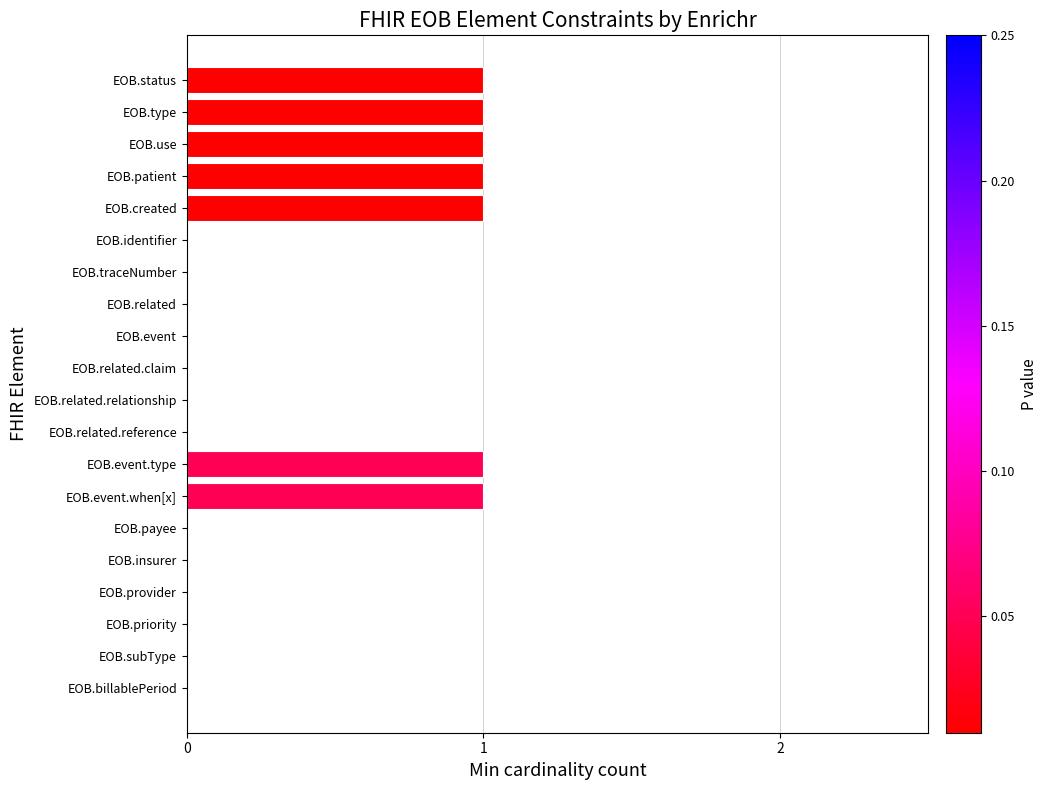

Reading top to bottom, what are all the values shown in this chart?

EOB.status=1	EOB.type=1	EOB.use=1	EOB.patient=1	EOB.created=1	EOB.identifier=0	EOB.traceNumber=0	EOB.related=0	EOB.event=0	EOB.related.claim=0	EOB.related.relationship=0	EOB.related.reference=0	EOB.event.type=1	EOB.event.when[x]=1	EOB.payee=0	EOB.insurer=0	EOB.provider=0	EOB.priority=0	EOB.subType=0	EOB.billablePeriod=0